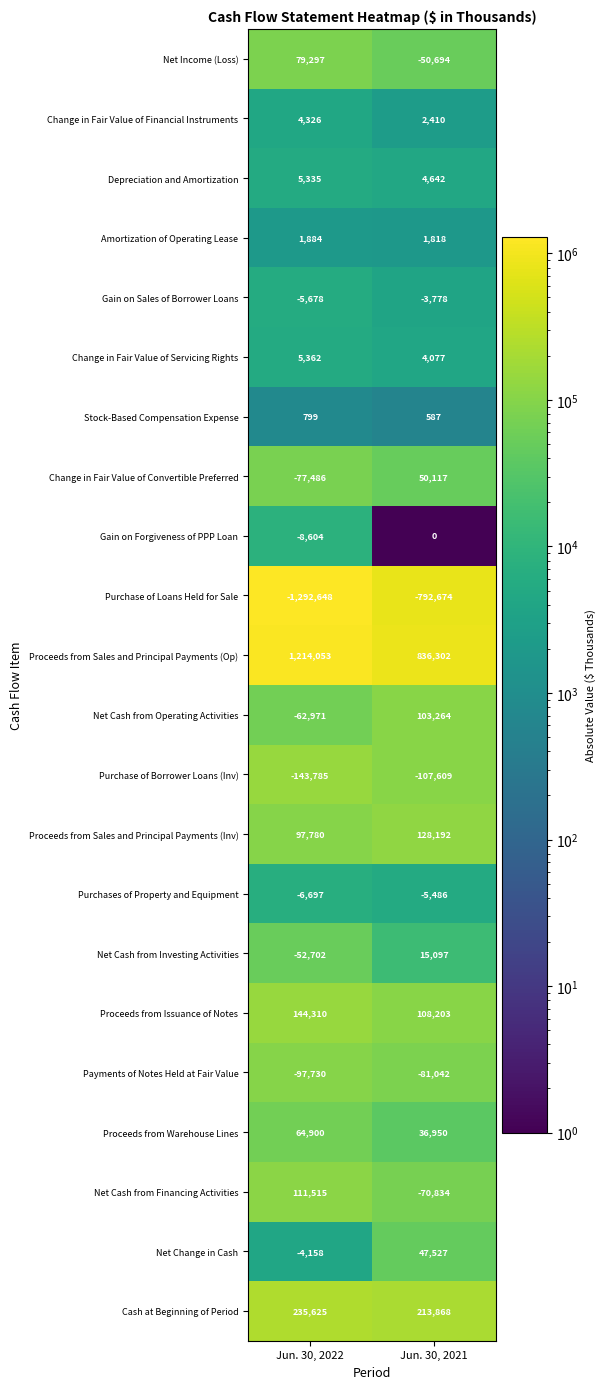

What is the sum of the Net Income (Loss) values at Jun. 30, 2021 and Jun. 30, 2022?

28603